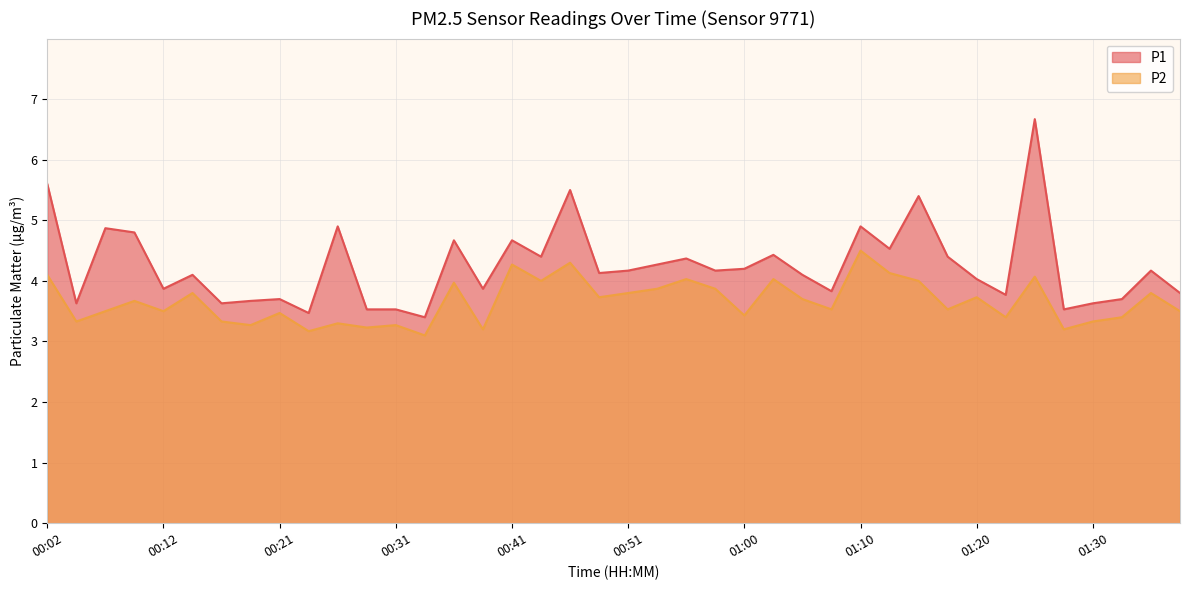

In P1, how many points are lower than both neighbors (excluding endpoints)?

13